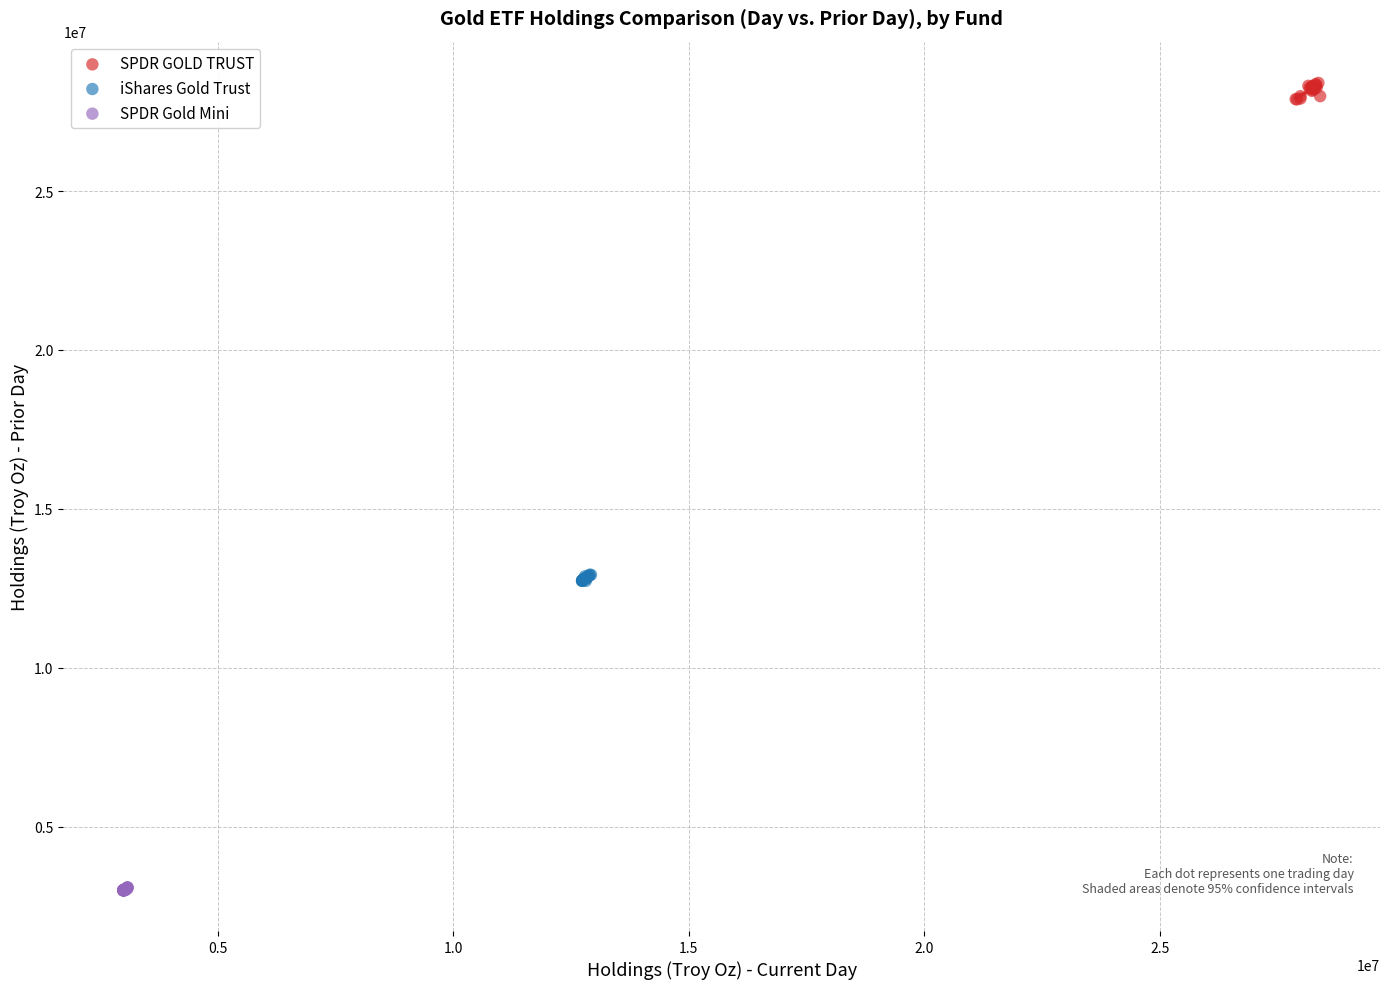

Which series reaches the maximum Y coordinate?

SPDR GOLD TRUST